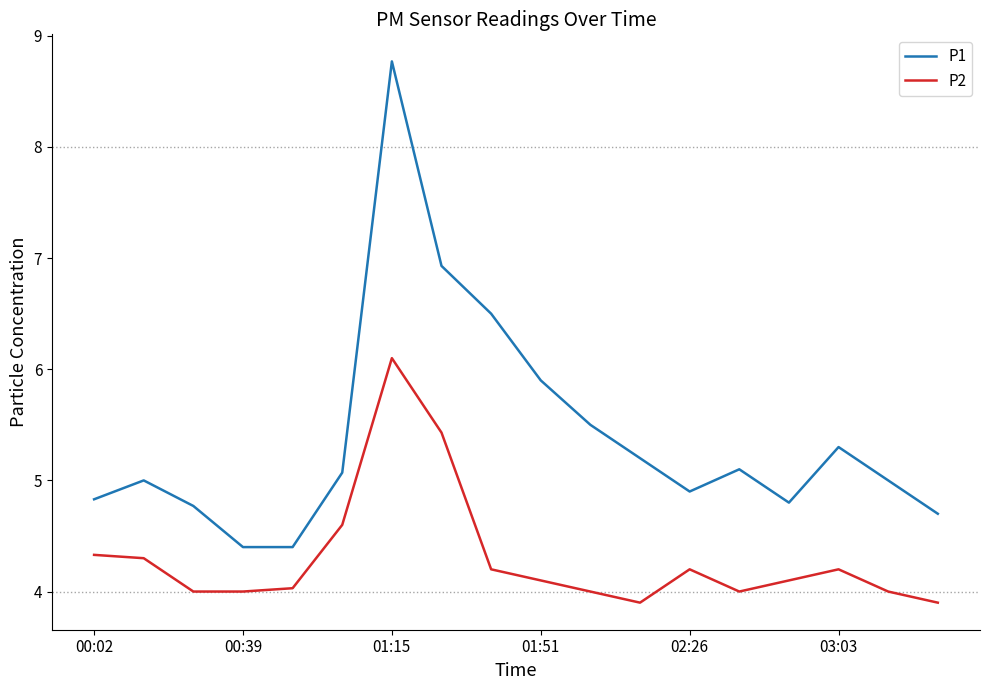

List the series in order of their overall mean, lowest first.

P2, P1